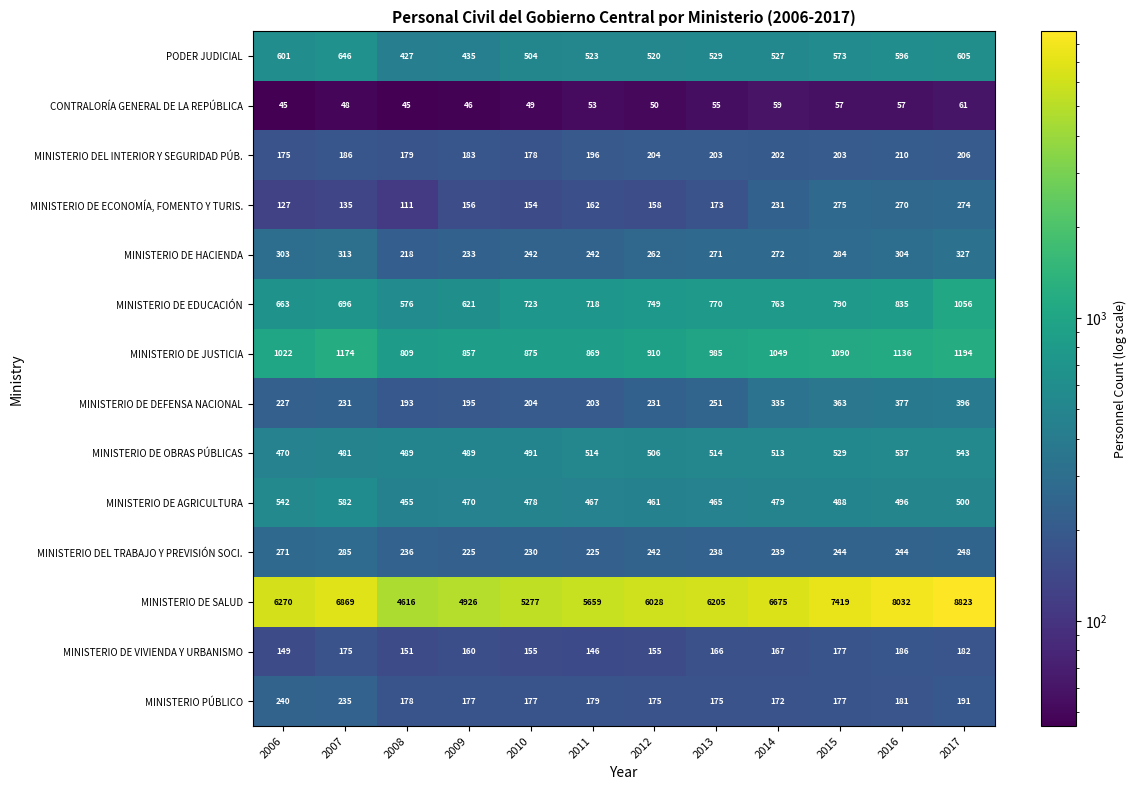

What is the difference between the maximum and second lowest values in the PODER JUDICIAL series?

211